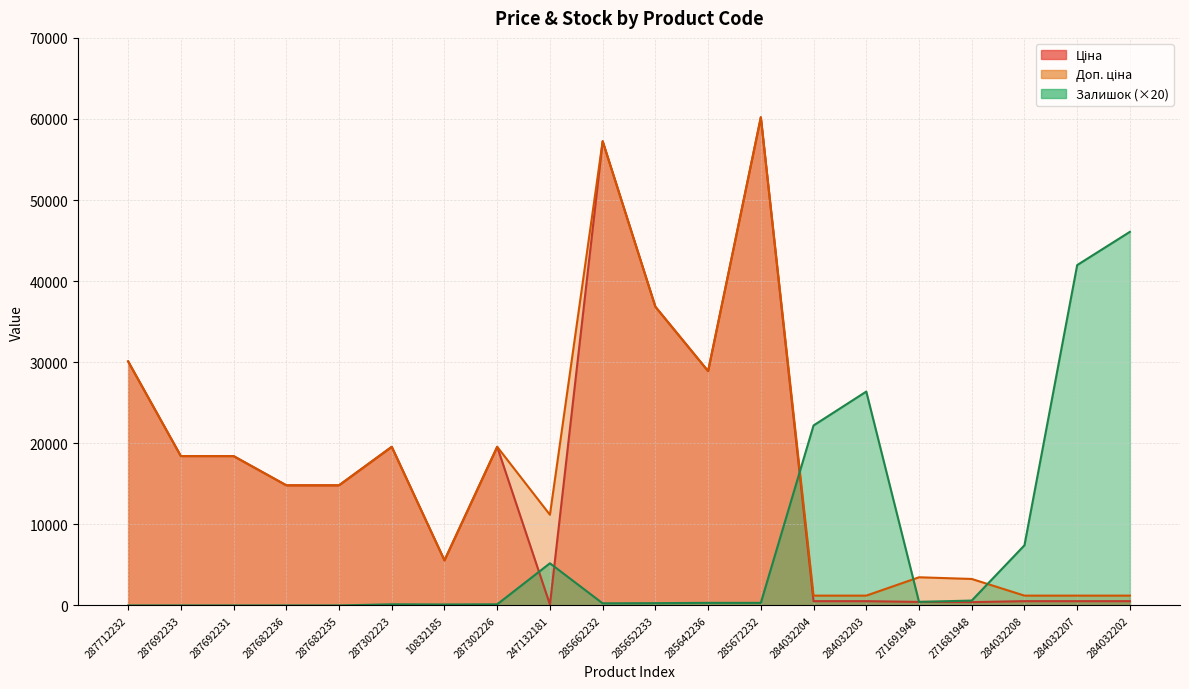

After their last crossing, which series has the higher values: Доп. ціна or Залишок?

Залишок